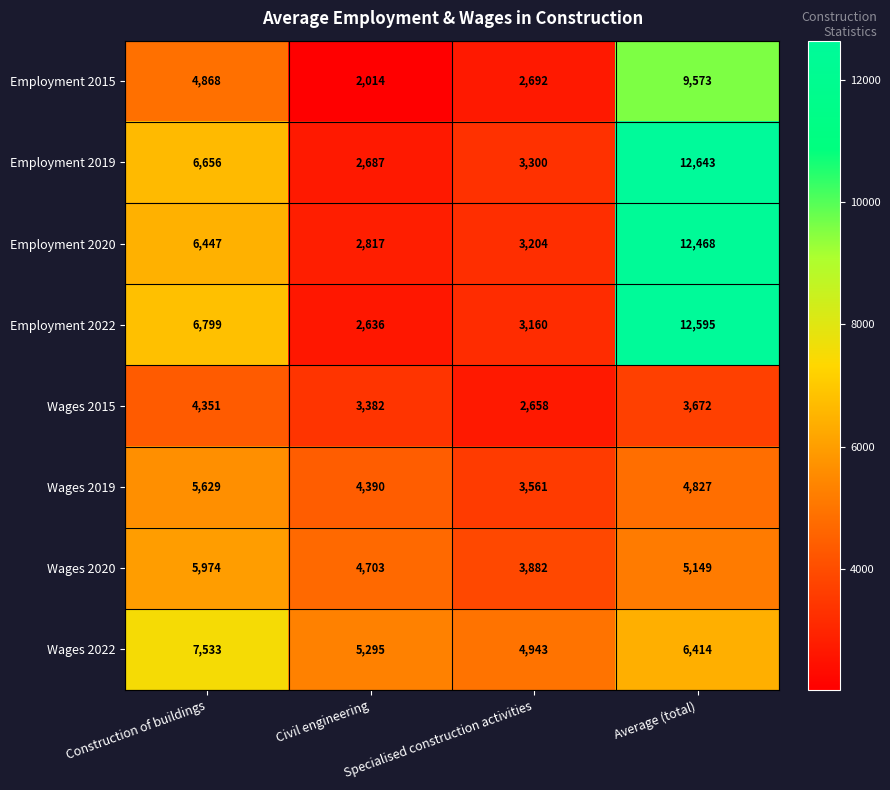

Count the number of data series in this chart.

8